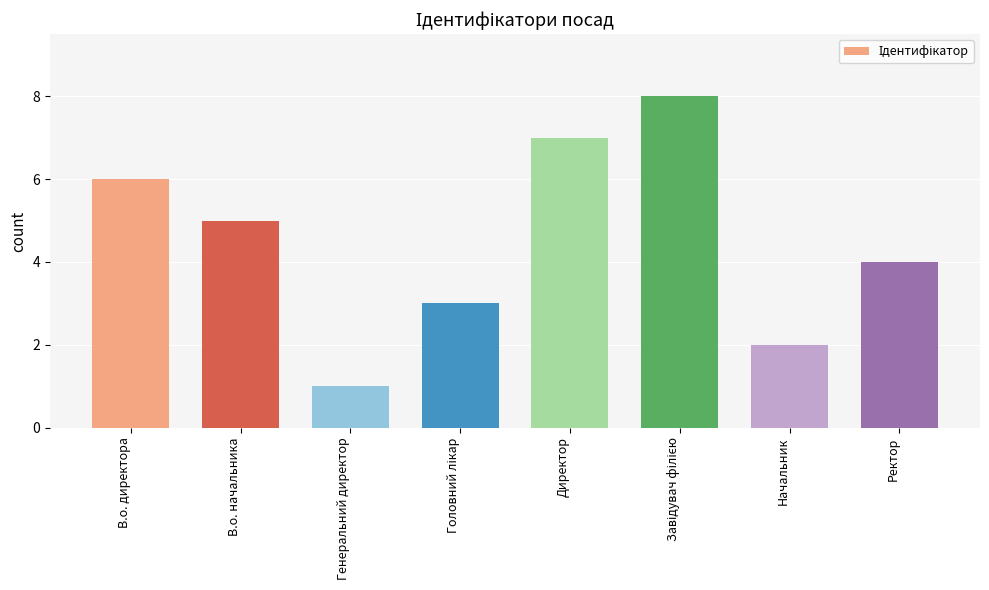

What is the approximate value at В.о. начальника?

5